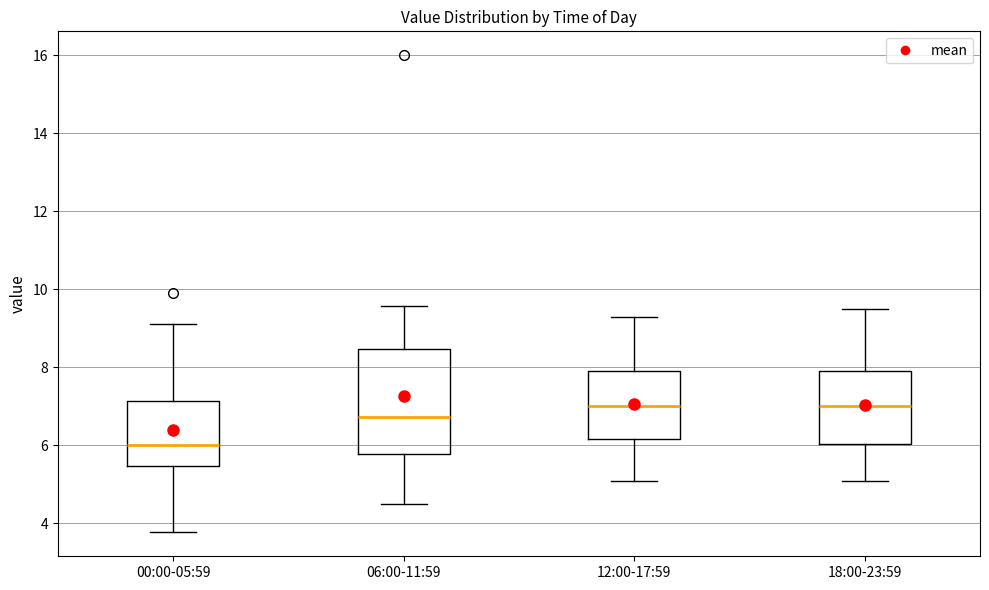

Comparing the boxes themselves (not the whiskers), which one is the tallest?

06:00-11:59